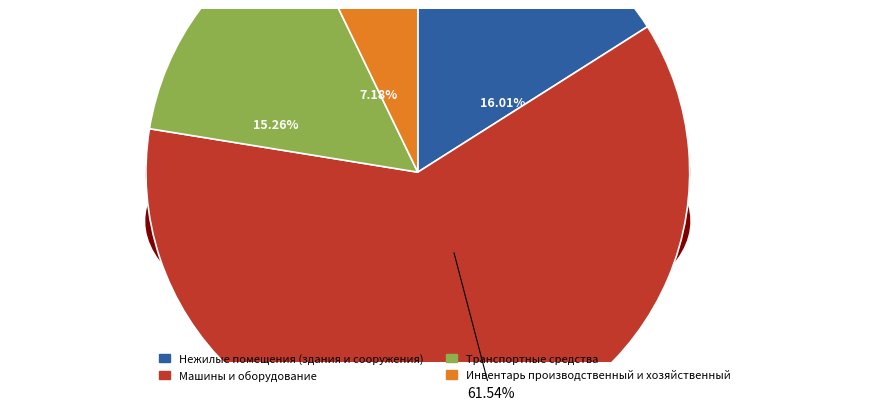

Count the number of slices in the pie.

4